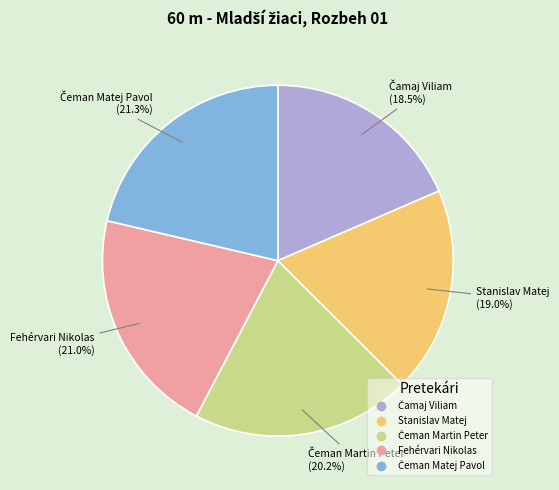

Does any single category account for the majority?

No